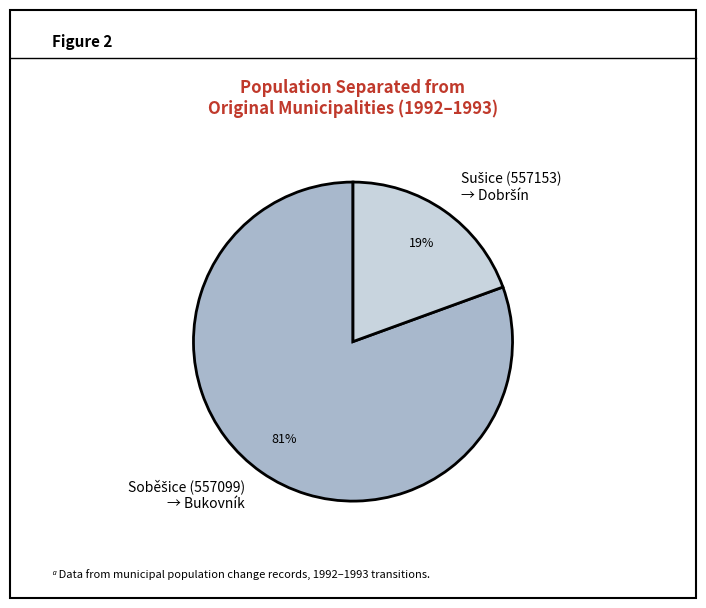

Is there any slice that represents more than half of the pie?

Yes